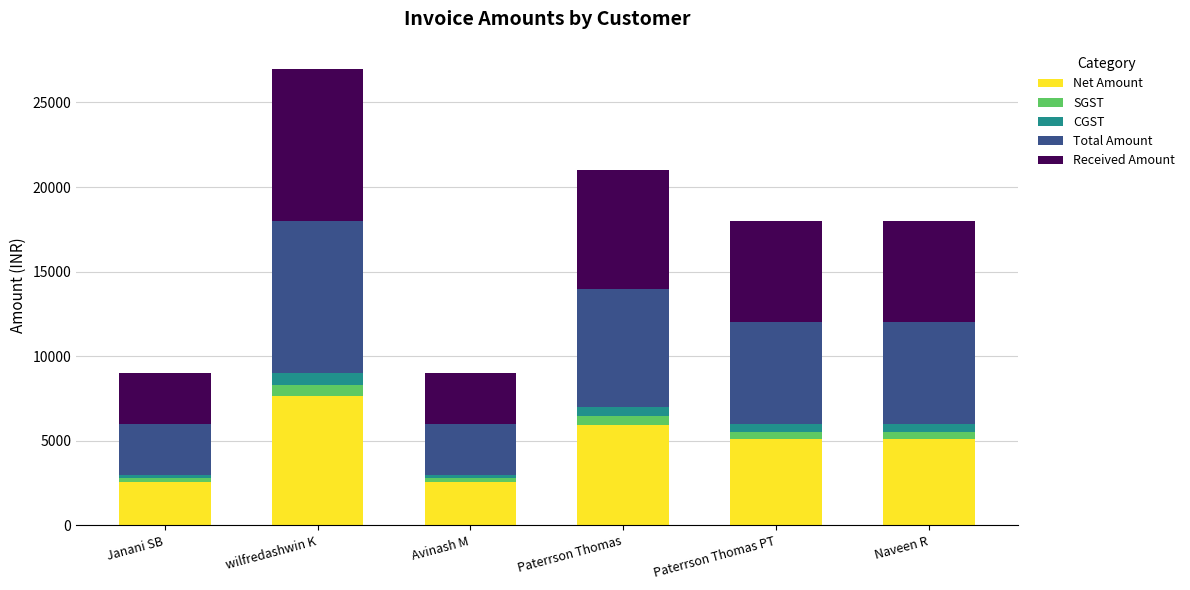

What is the total value across all series at wilfredashwin K?

27000.0